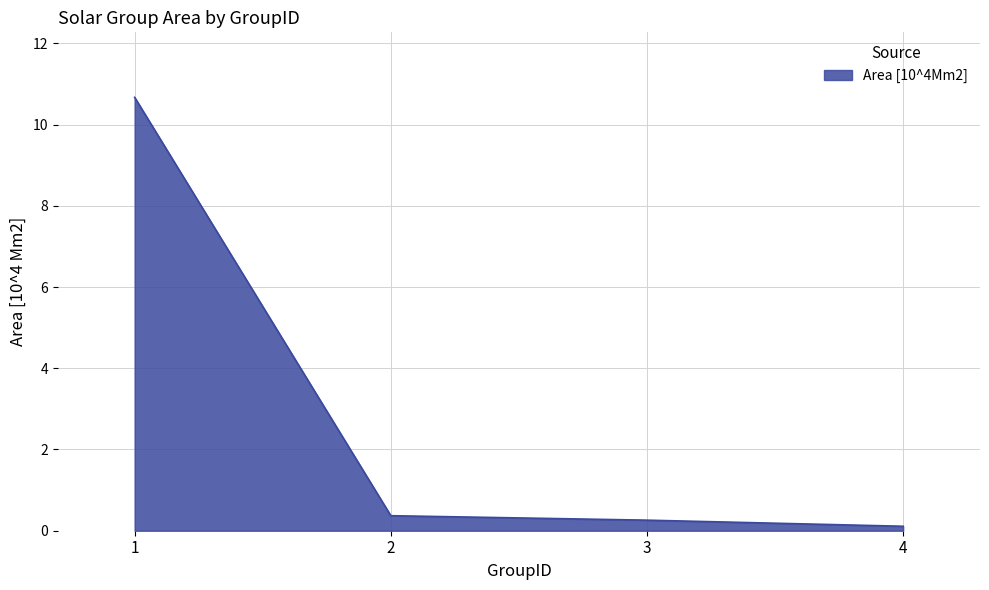

The value at 1 is 15.5. True or false?

False